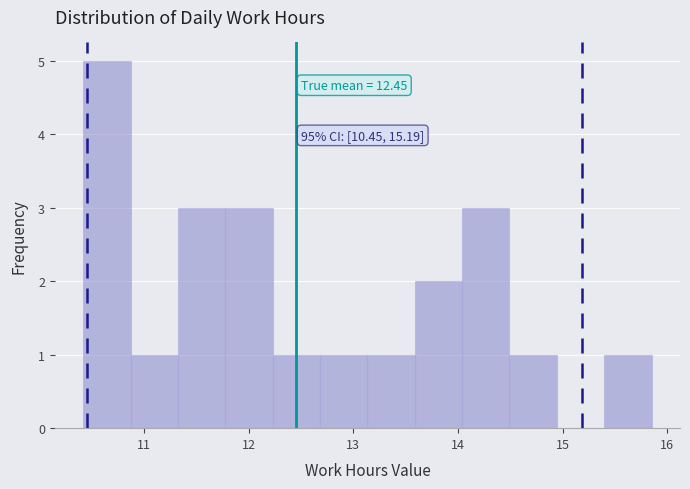

Over which range of the x-axis is the bar tallest?

10.4 to 10.9